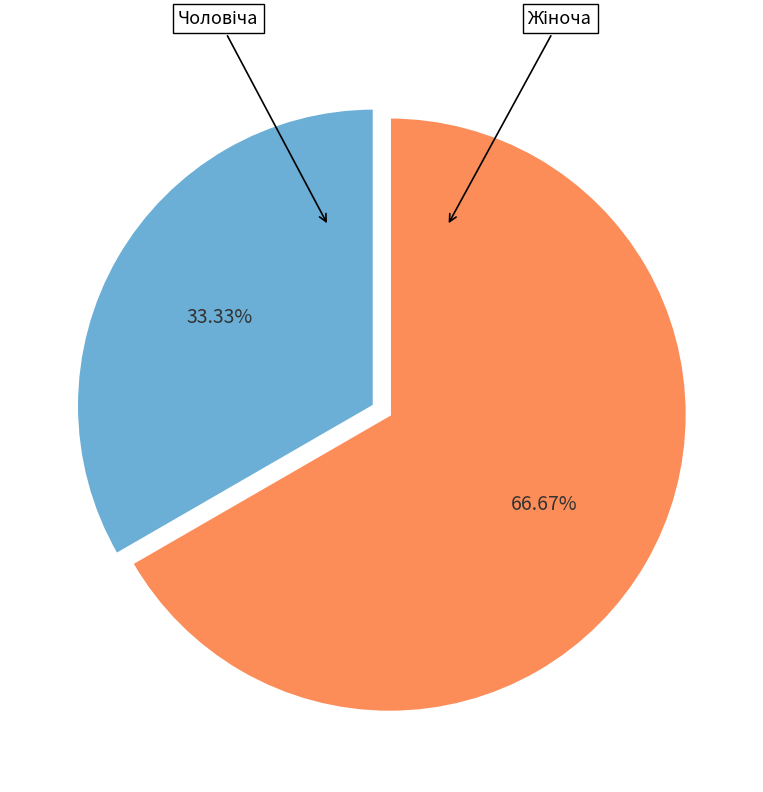

Which category has the smallest portion of the pie?

Чоловіча